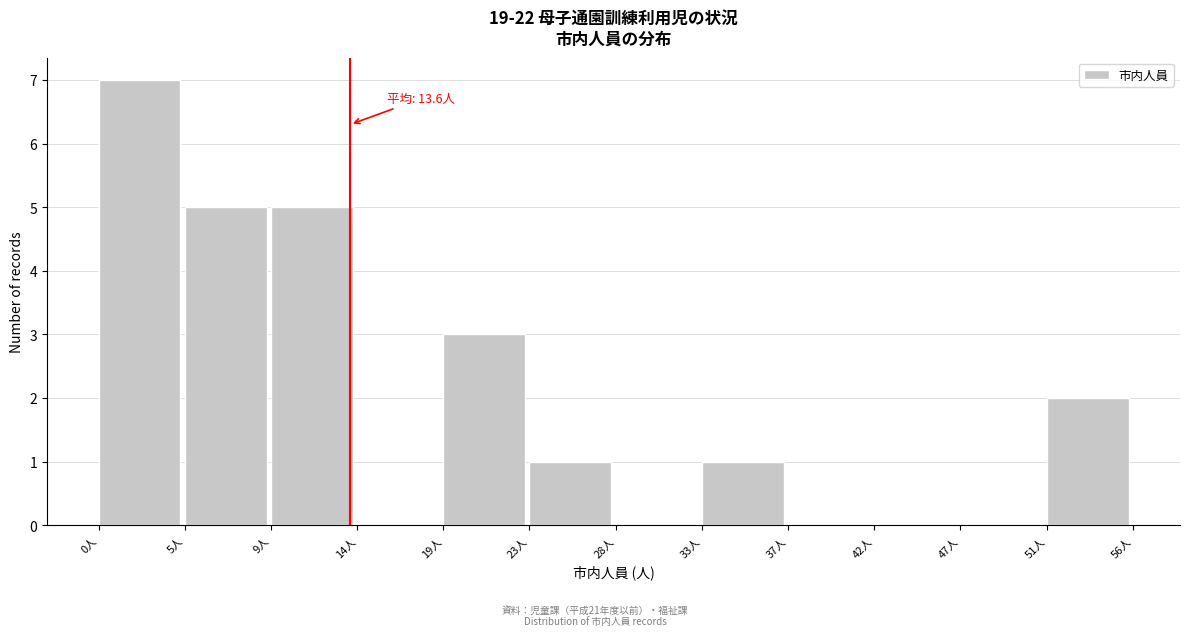

Over which range of the x-axis is the bar tallest?

0.0 to 4.5